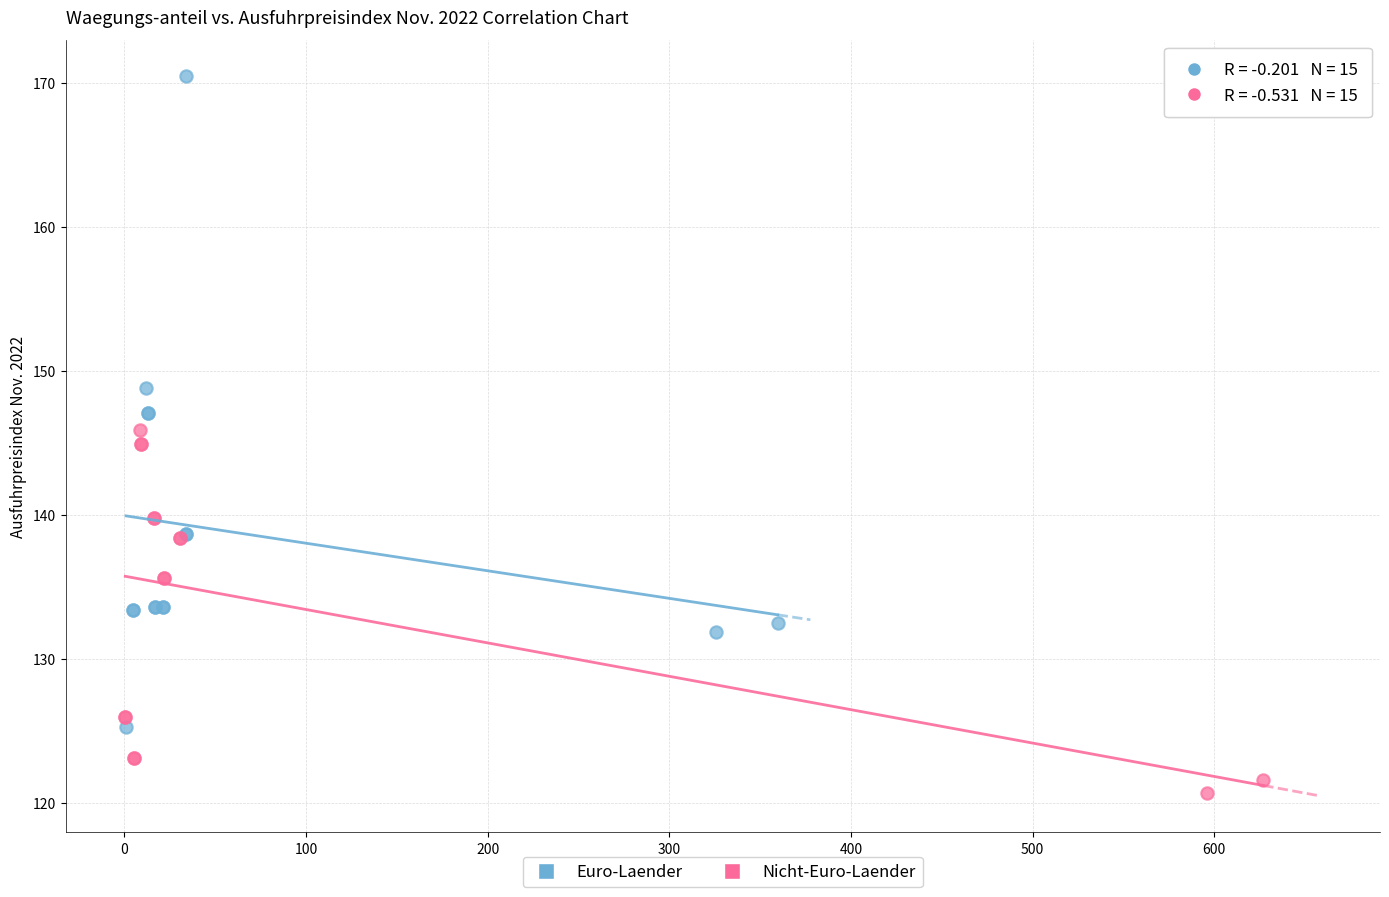

Which series has the largest Y range (max minus min)?

Euro-Laender